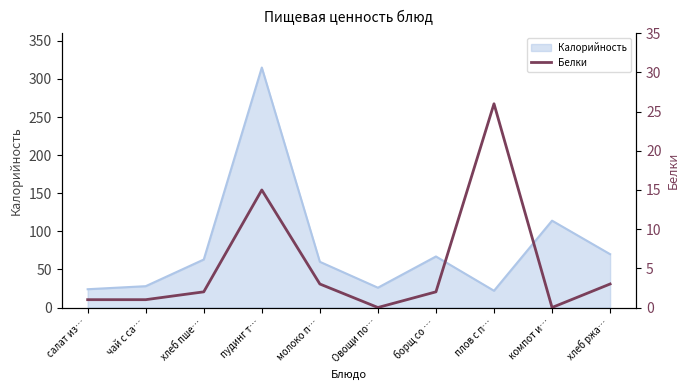

The value of Калорийность at салат из… is 24. True or false?

True